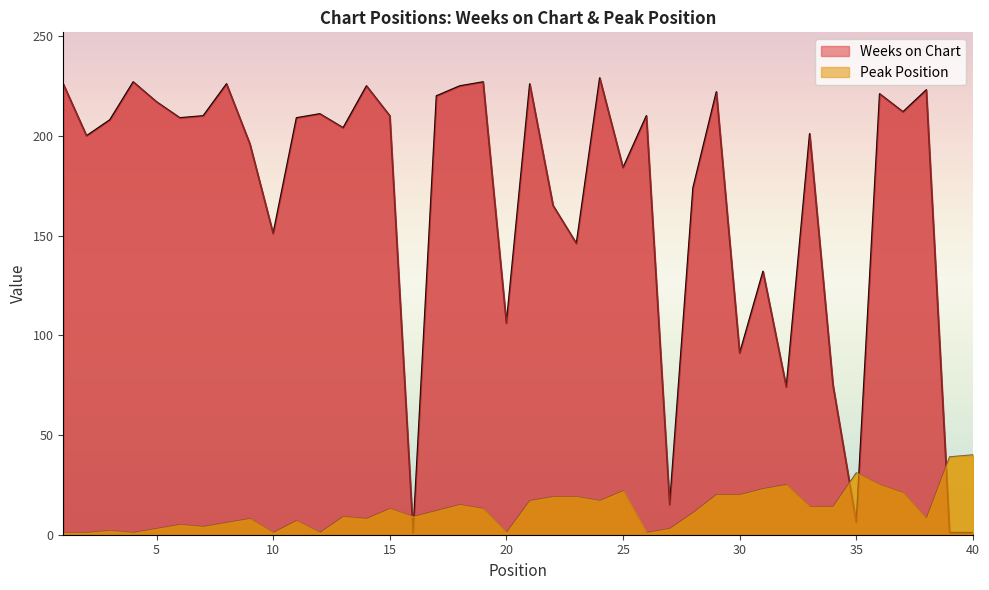

At how many categories does at least one series exceed 92?

32